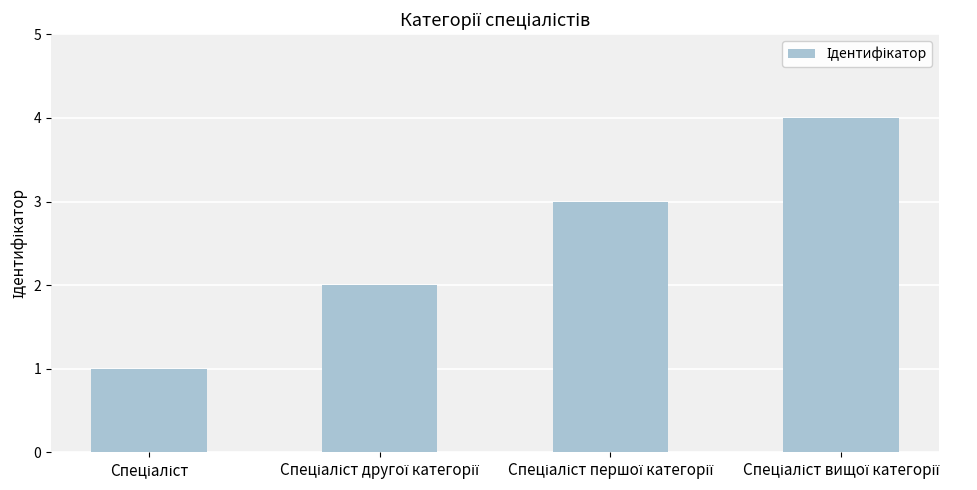

What is the difference between the maximum and minimum values?

3